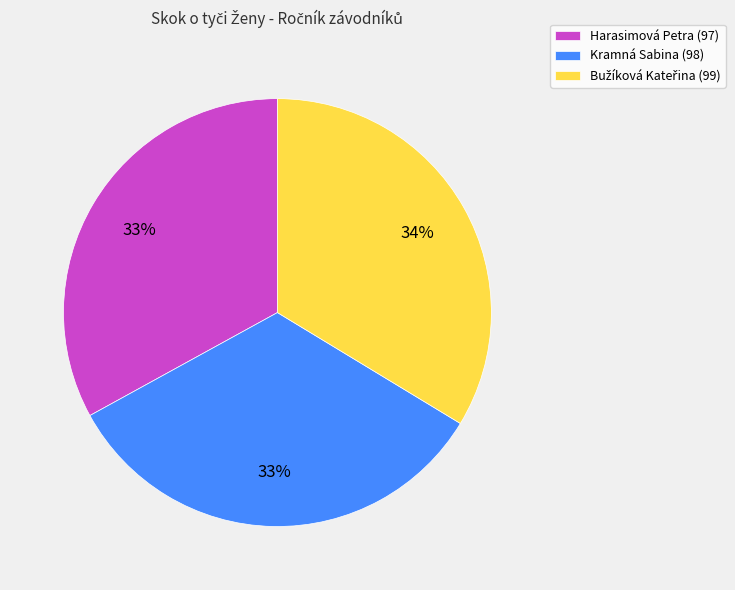

Count the number of slices in the pie.

3